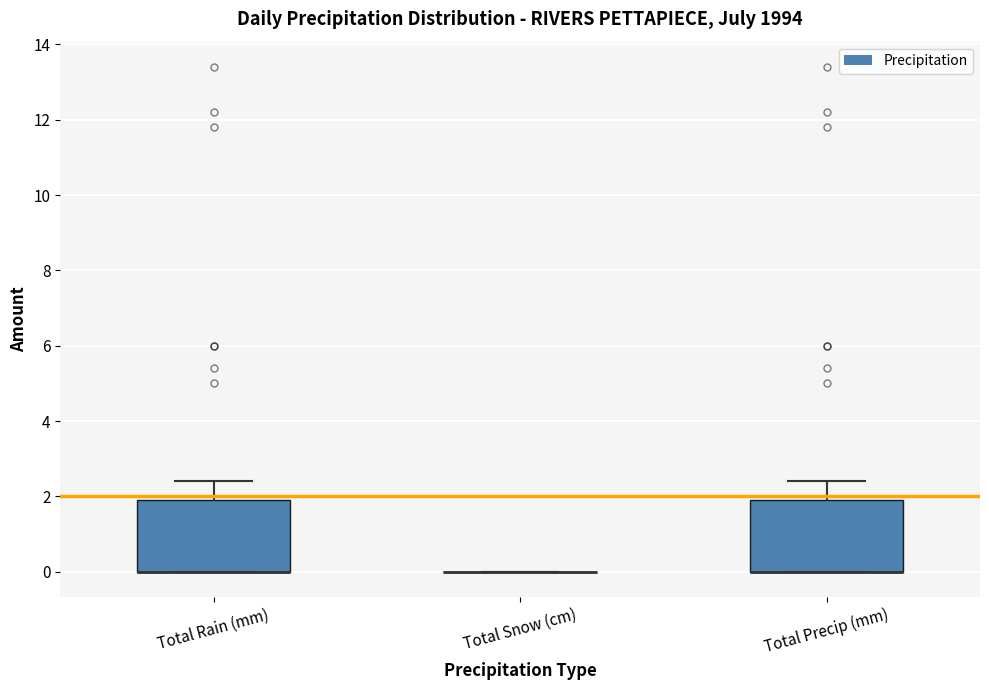

Reading left to right, read every box against the y-axis: the position of its median line, the range the box covers, and the ends of its whiskers. The values are not printed on the chart, so give them approximately, as read against the axis.

Total Rain (mm): median 0.0 (drawn on the box's lower edge), box 0.0 to 2.0, whiskers 0.0 to 2.4
Total Snow (cm): box collapsed to a line at 0.0, whiskers 0.0 to 0.0
Total Precip (mm): median 0.0 (drawn on the box's lower edge), box 0.0 to 2.0, whiskers 0.0 to 2.4